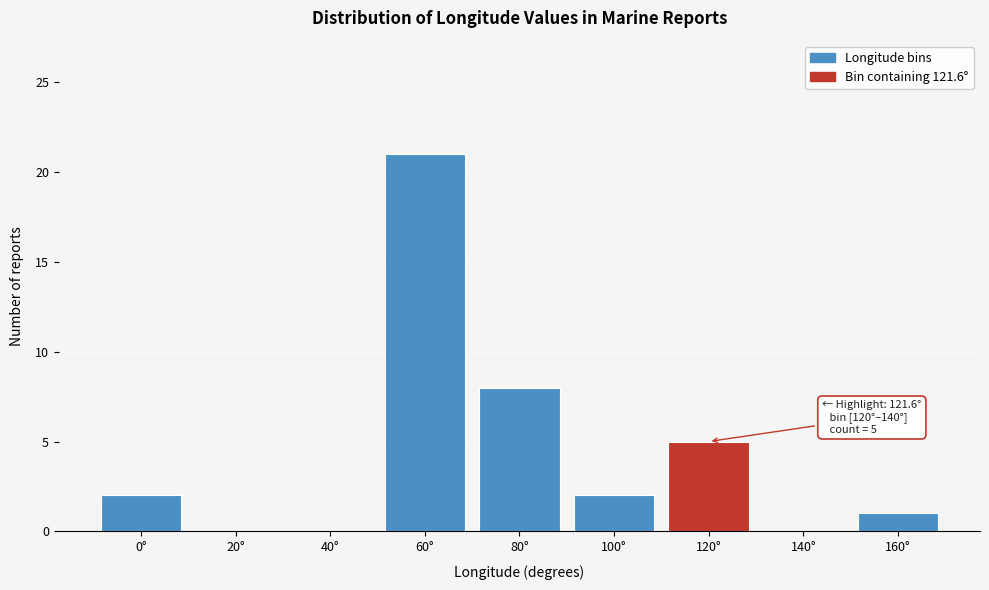

Reading left to right, what are all the values shown in this chart?

0°=2	20°=0	40°=0	60°=21	80°=8	100°=2	120°=5	140°=0	160°=1